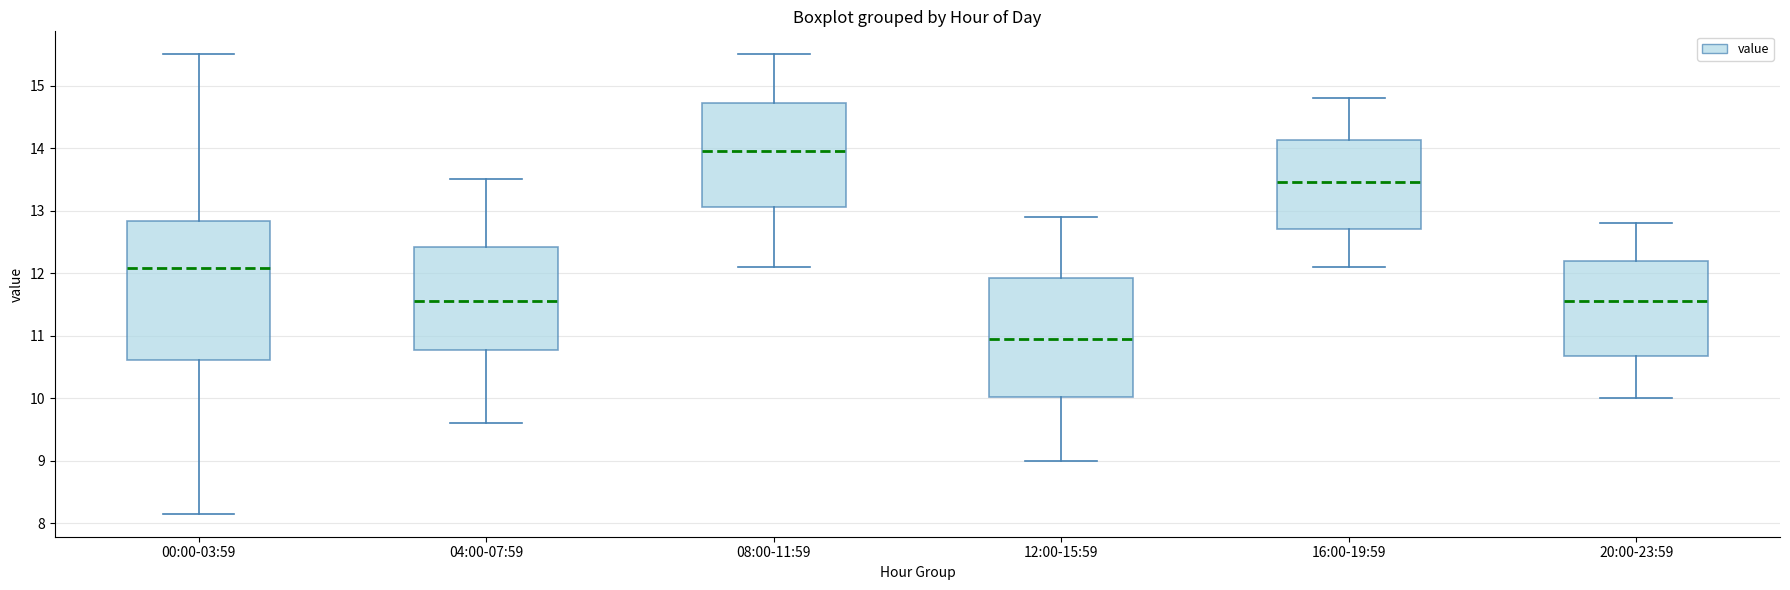

Where is the upper edge of the box for 20:00-23:59 on the y-axis? The values are not printed on the chart, so give them approximately, as read against the axis.

12.2